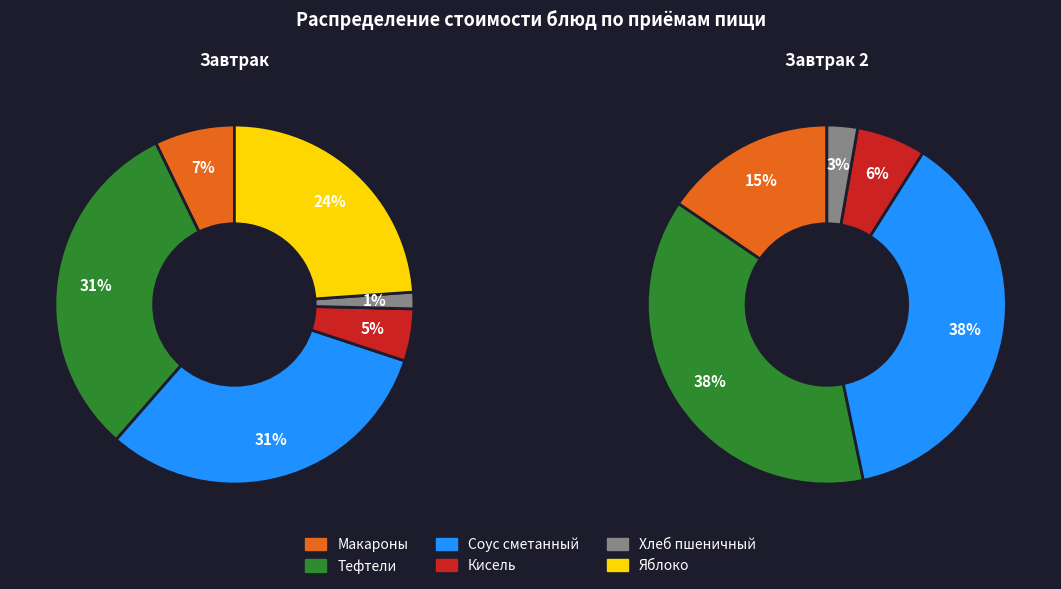

To the nearest percent, what portion does Хлеб пшеничный (Завтрак) represent?

1%